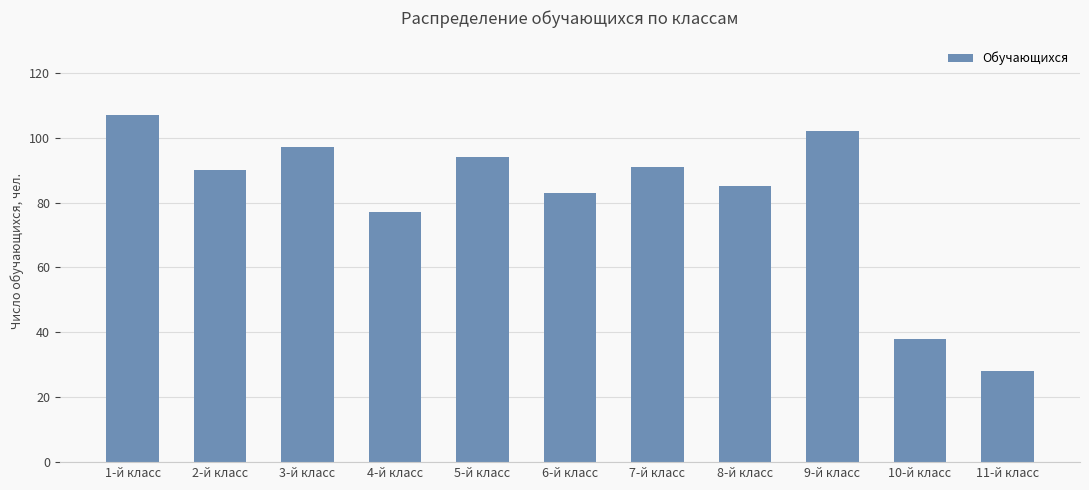

Reading left to right, transcribe all the data shown in this chart.

107	90	97	77	94	83	91	85	102	38	28